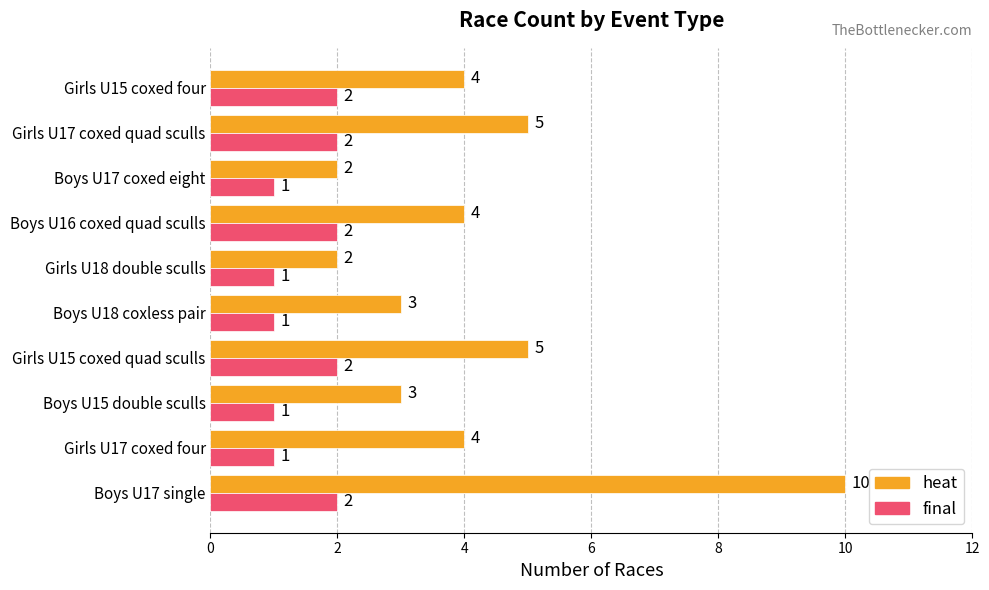

Count the number of data series in this chart.

2